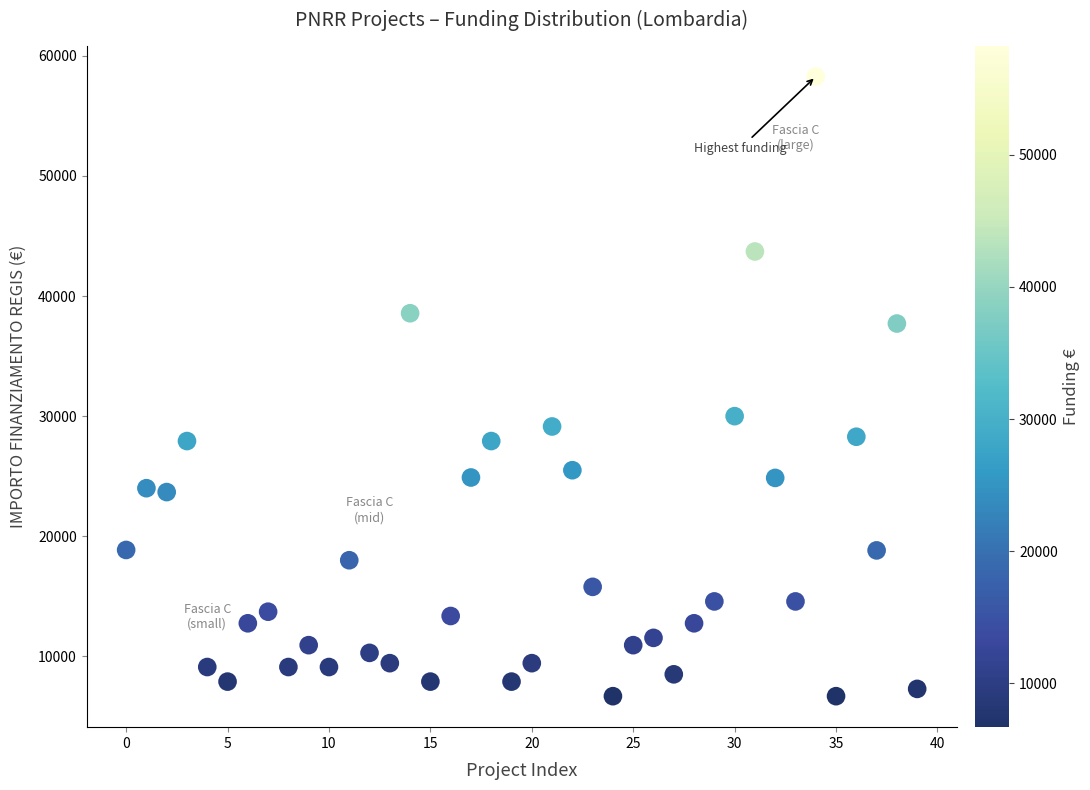

What is the range of Y values (max minus min)?

51595